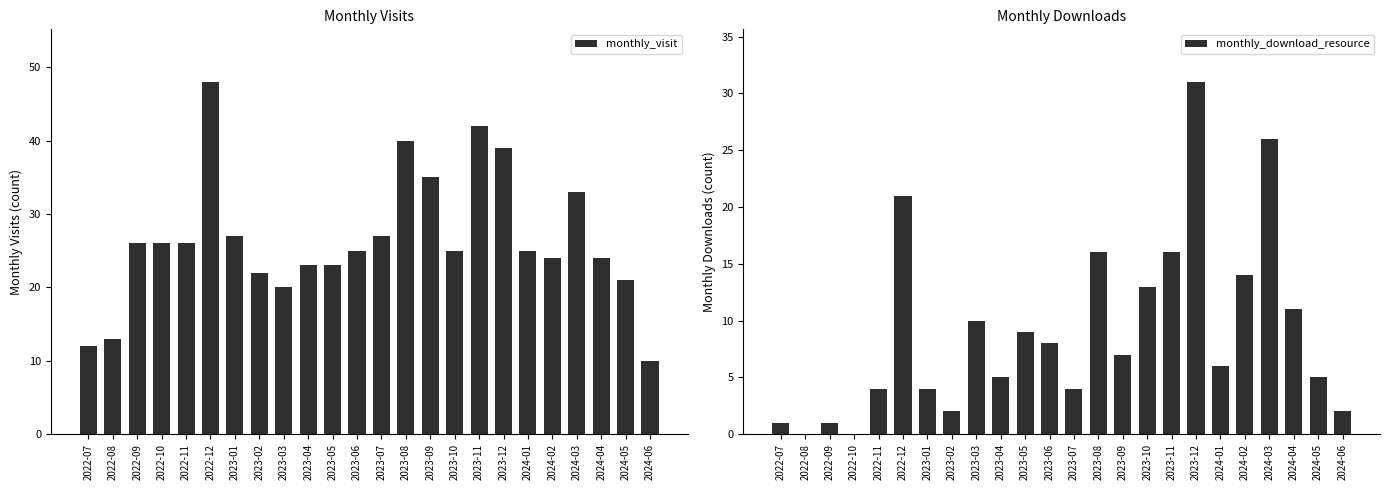

At which category is the sum across all series the highest?

2023-12